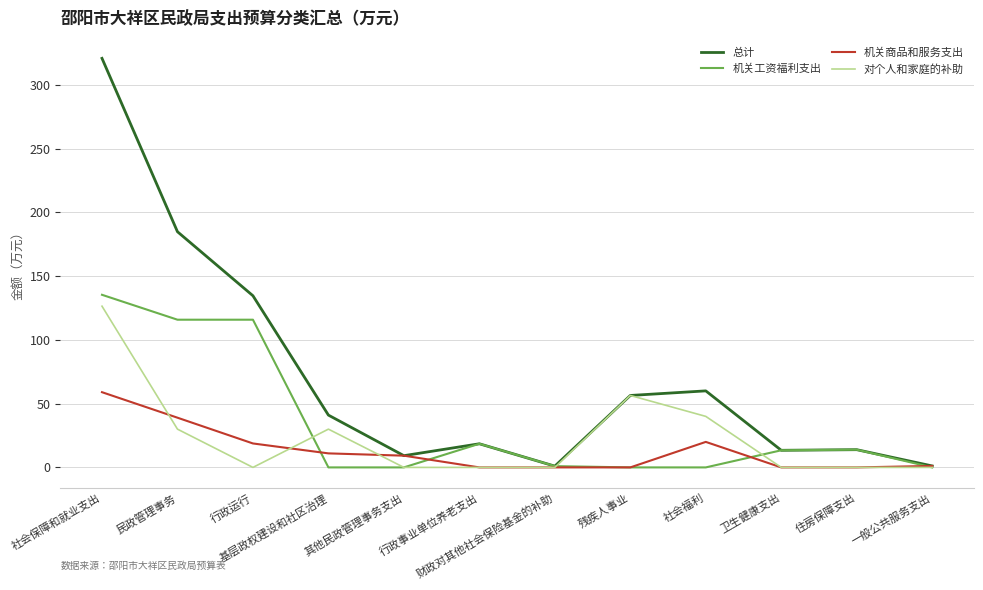

Which series has the largest range (max minus min)?

总计